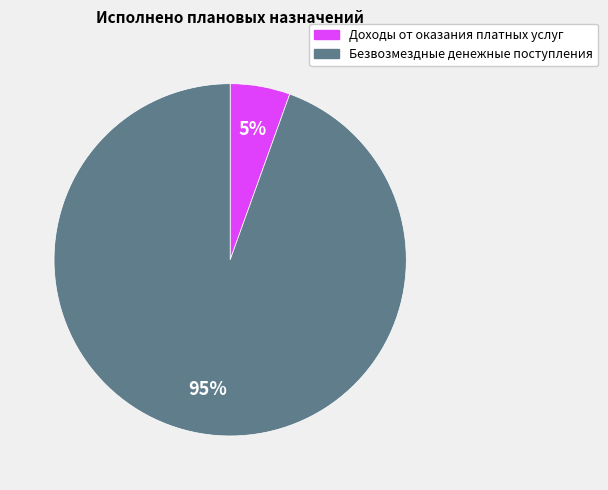

What percentage is the Безвозмездные денежные поступления slice, to the nearest percent?

95%